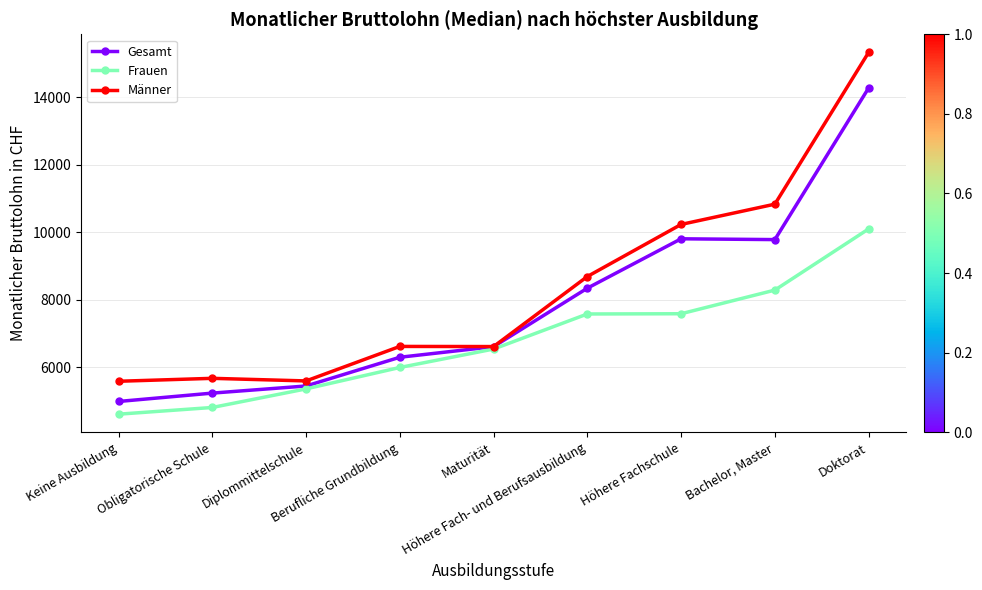

At which category does Gesamt reach its first local valley?

Bachelor, Master